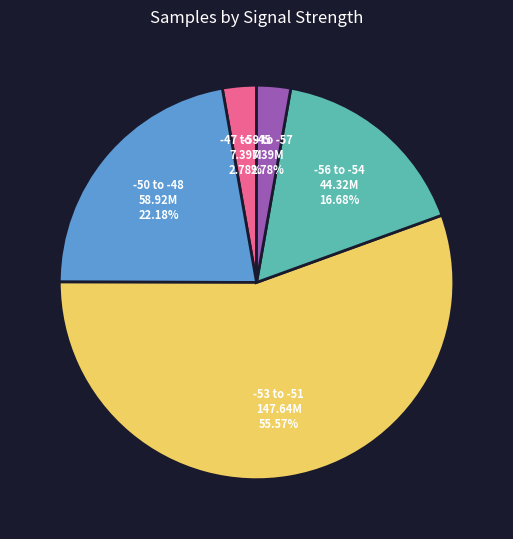

Between -56 to -54 and -47 to -45, which is larger?

-56 to -54